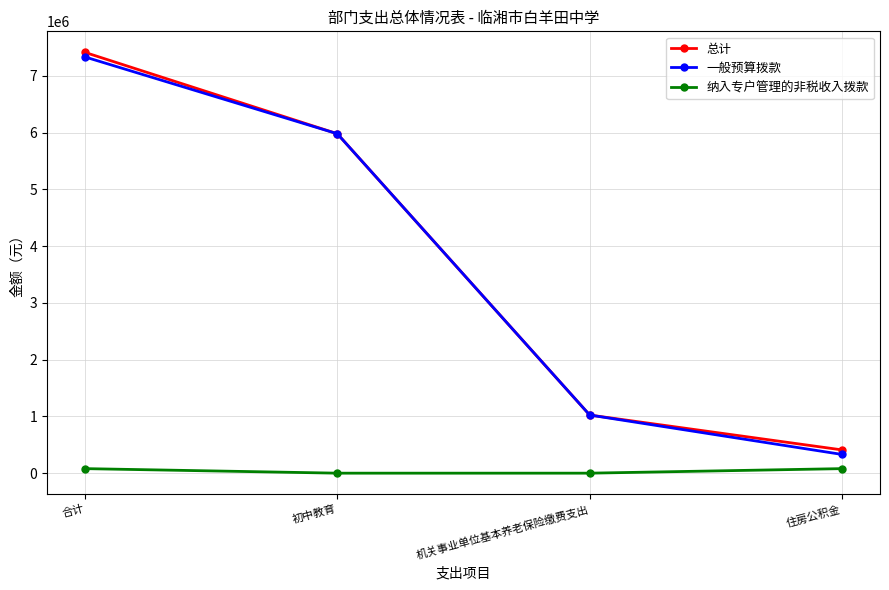

What is the value of the 一般预算拨款 point at the 3rd from the left?

1023684.0